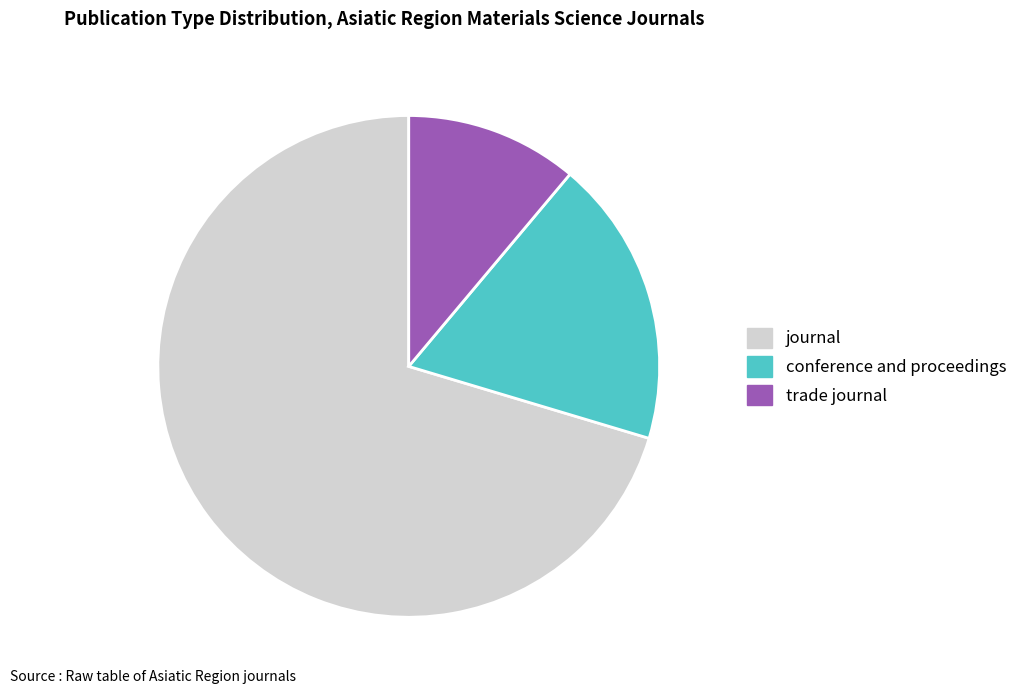

Which has a higher value, journal or trade journal?

journal